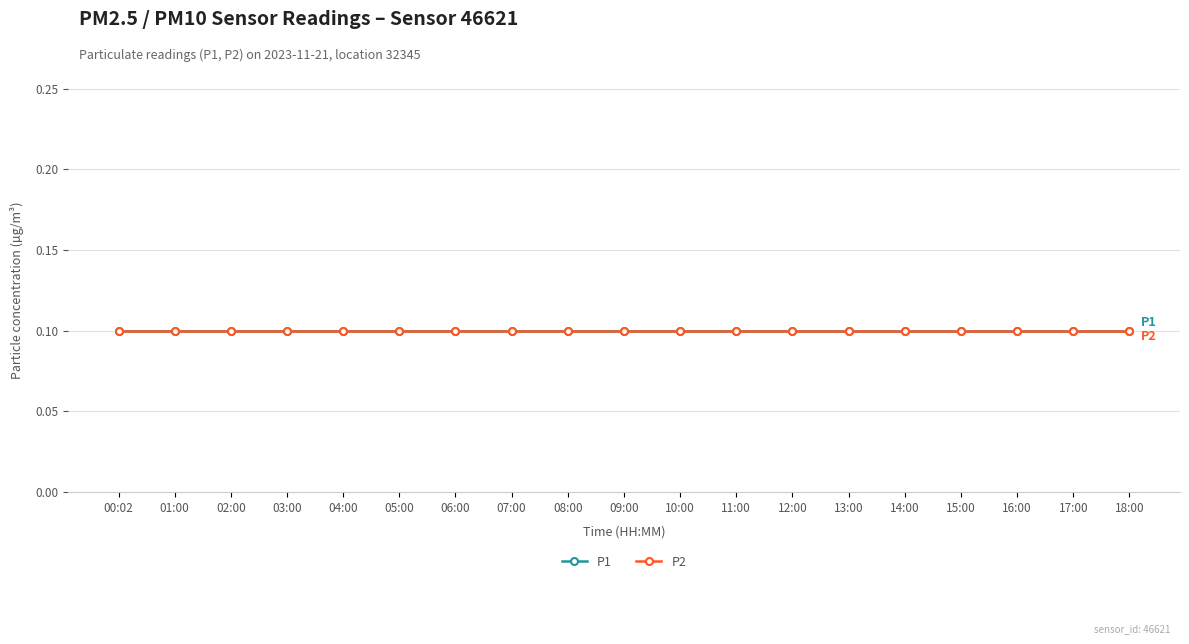

At which category does the chart reach its minimum across all series?

00:02